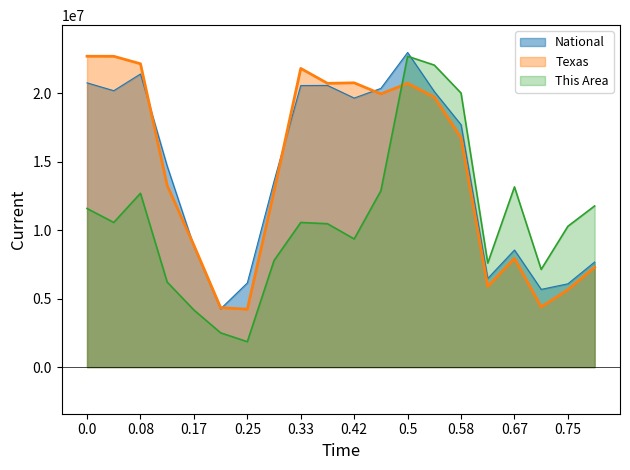

After their last crossing, which series has the higher values: This Area or Texas?

This Area